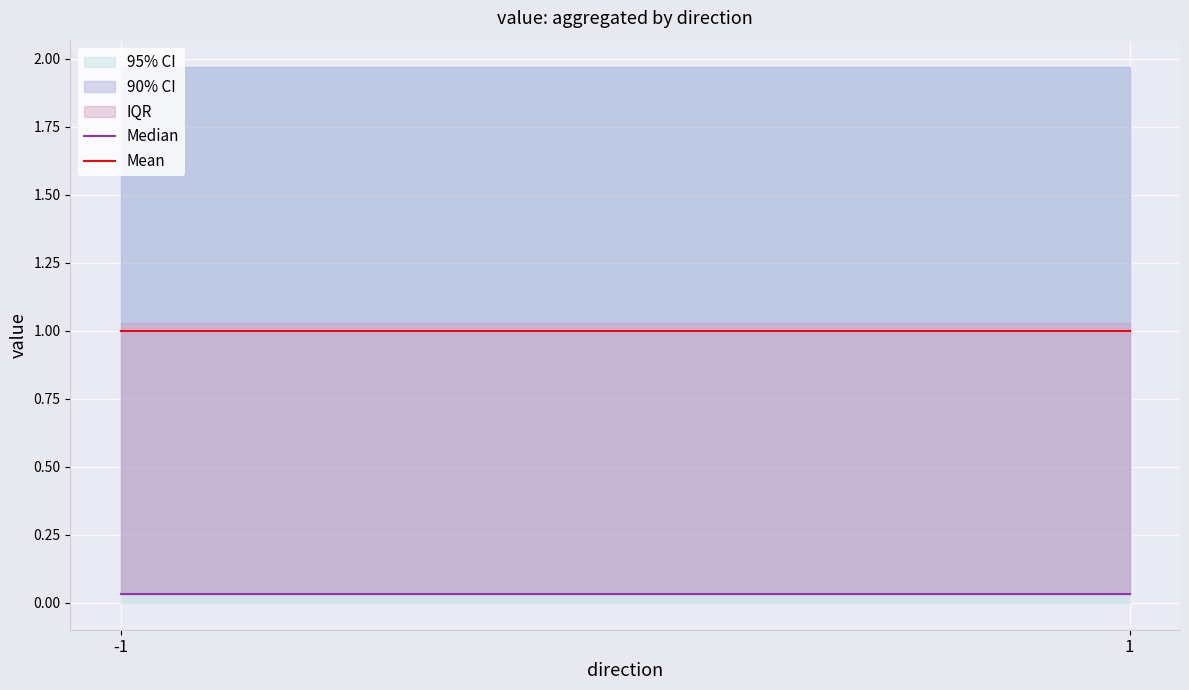

Rank the series by their average value, from highest to lowest.

Mean, Median